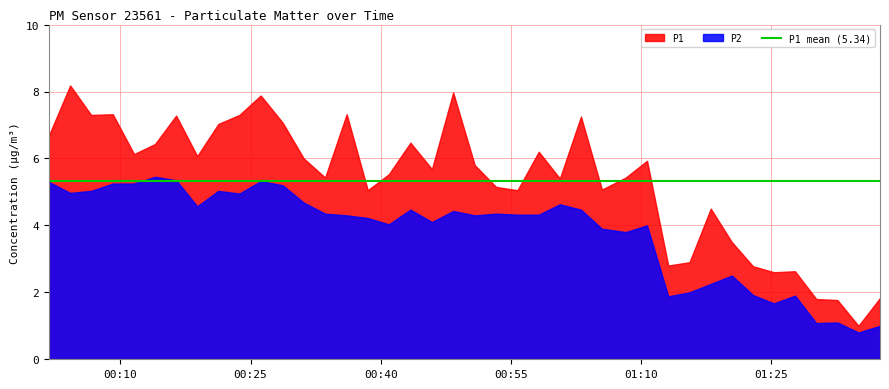

At which category is the sum across all series the highest?

2023-01-09T00:26:10